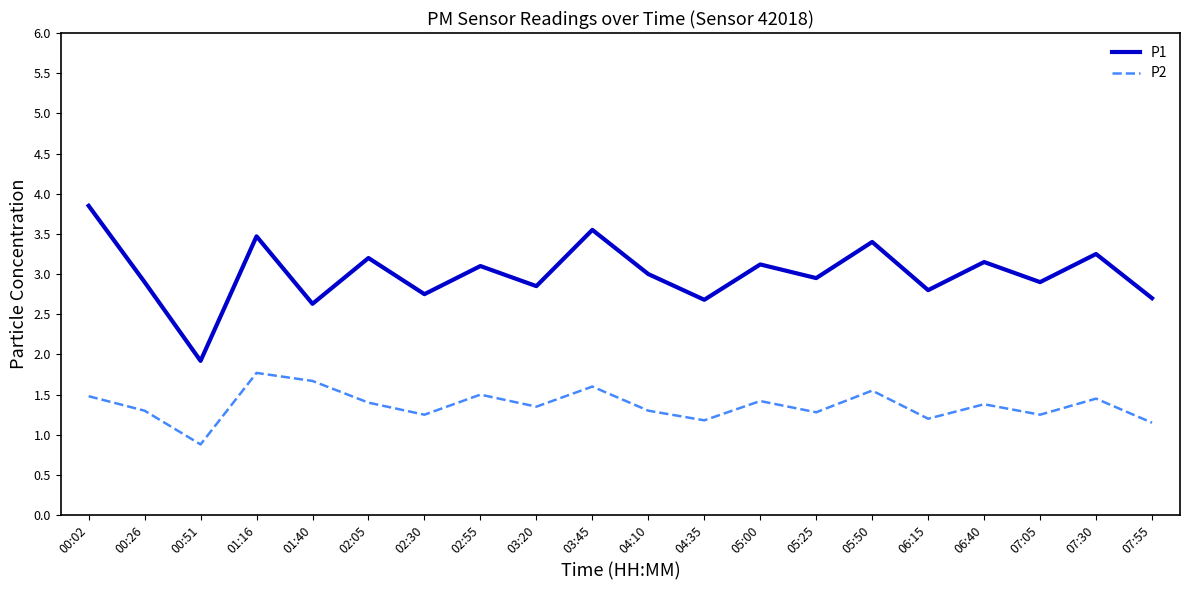

True or false: P2 and P1 intersect in this chart.

False